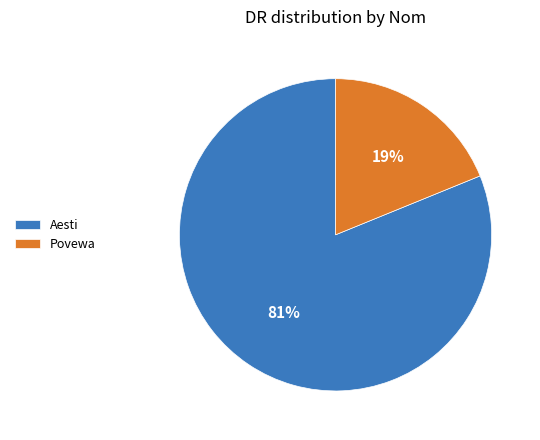

Which category accounts for the majority?

Aesti